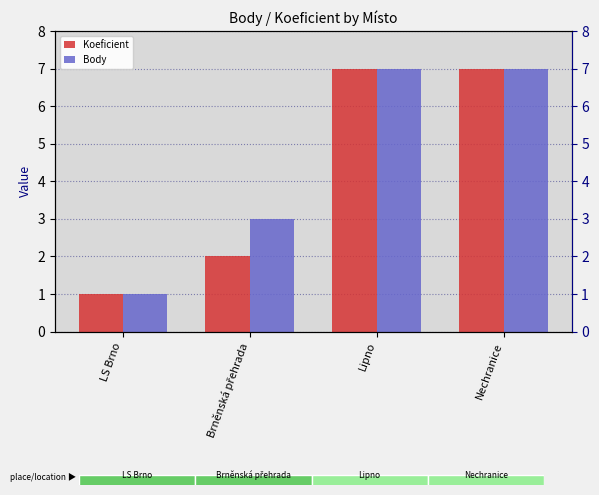

How many data points in Koeficient are less than 7?

2